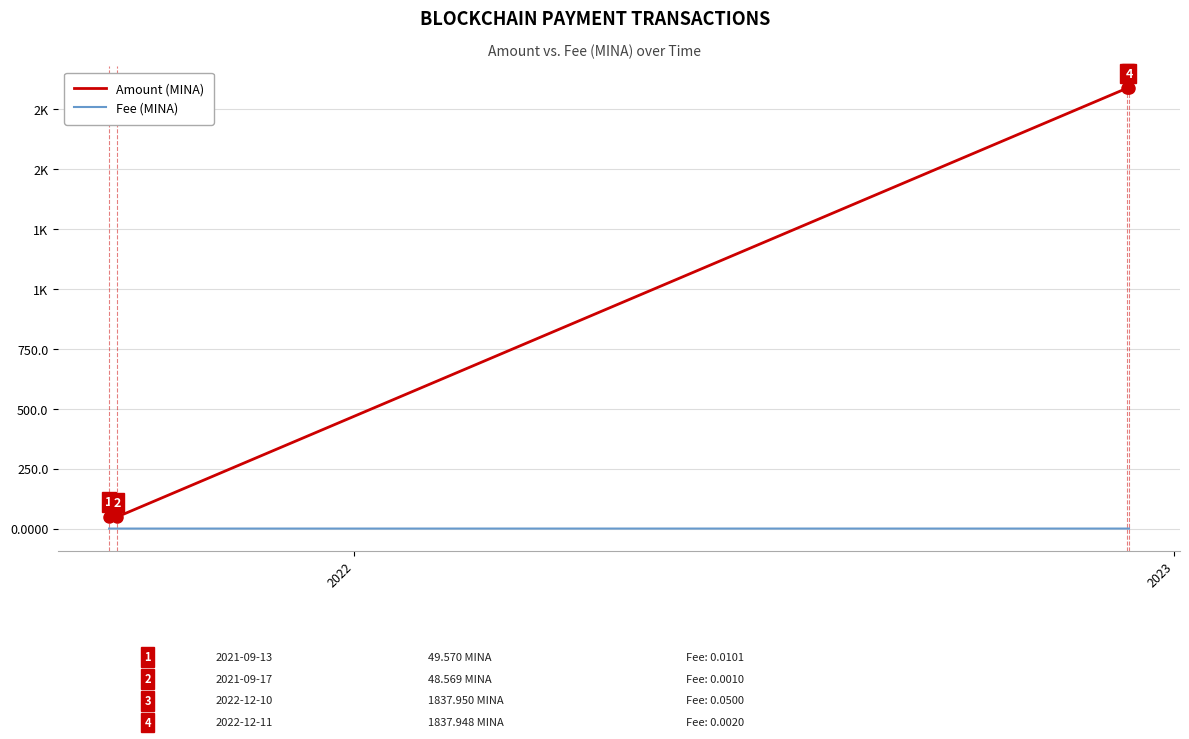

At which category is the sum across all series the highest?

2023